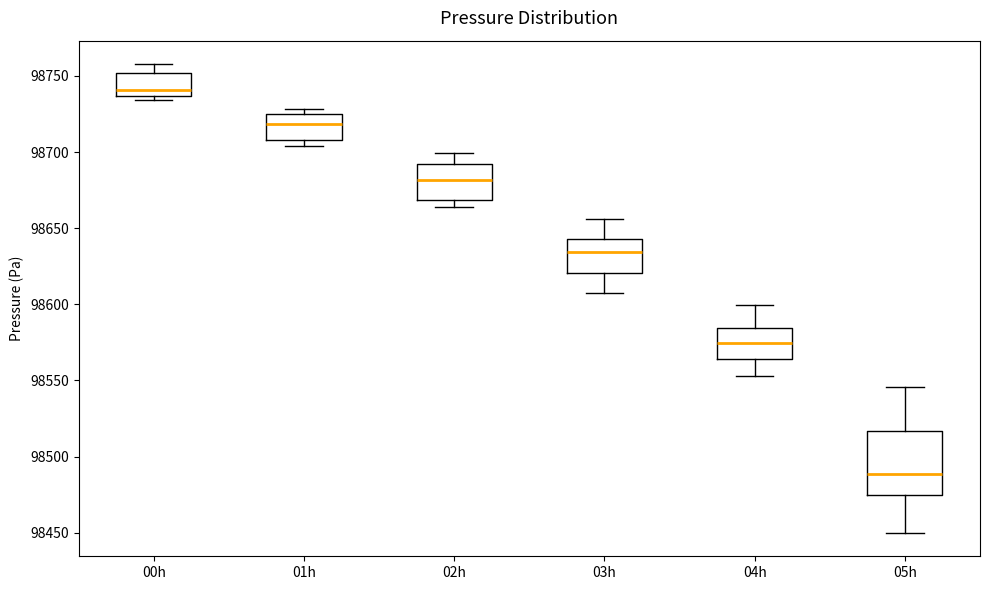

Which box has the highest median line?

00h